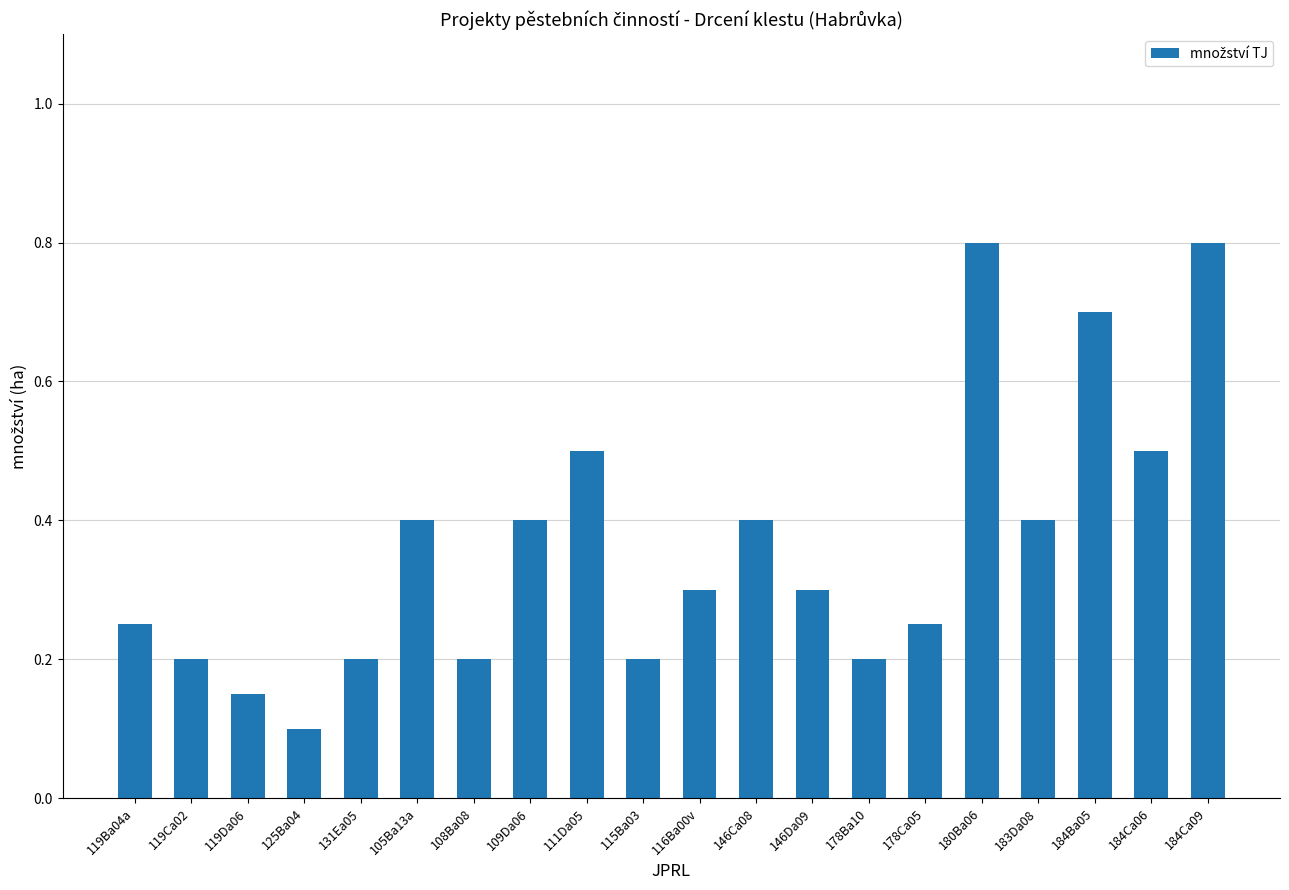

What value does the data have at 111Da05?

0.5